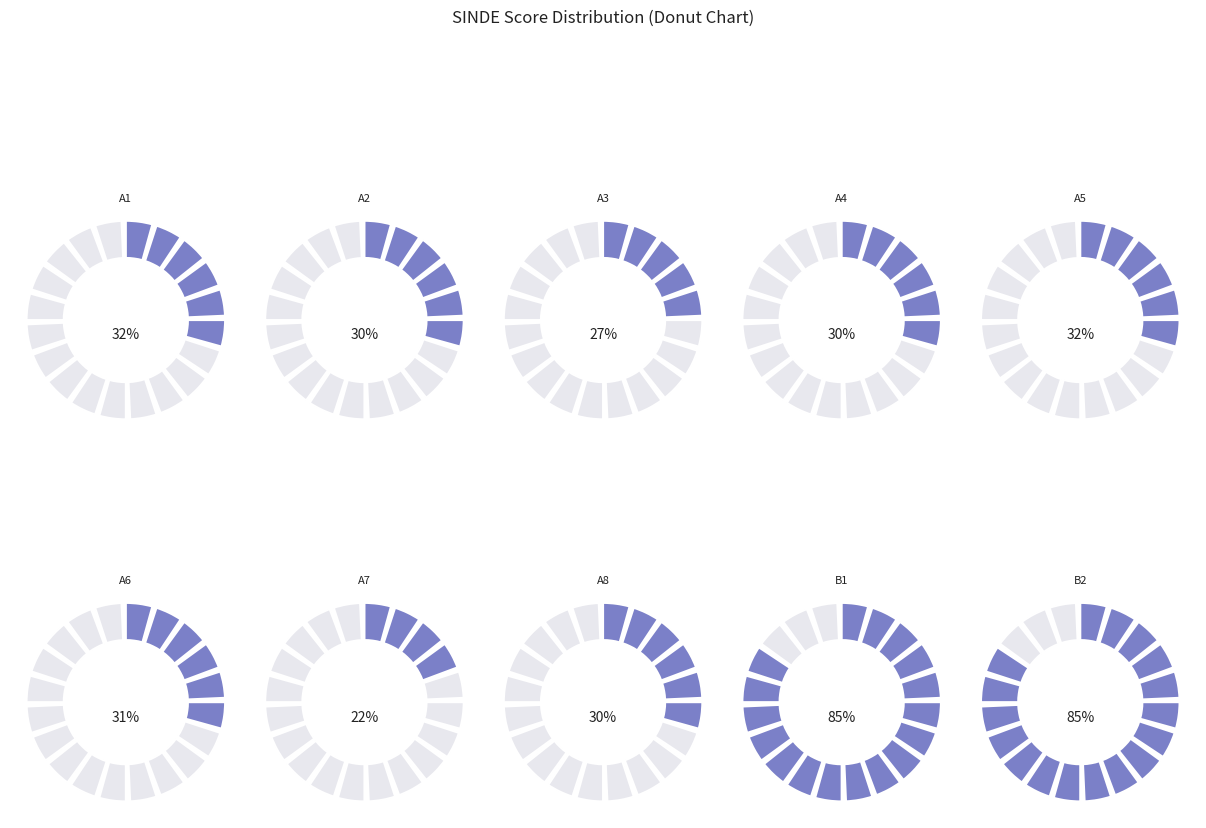

Which has a higher value, A3 or A5?

A5